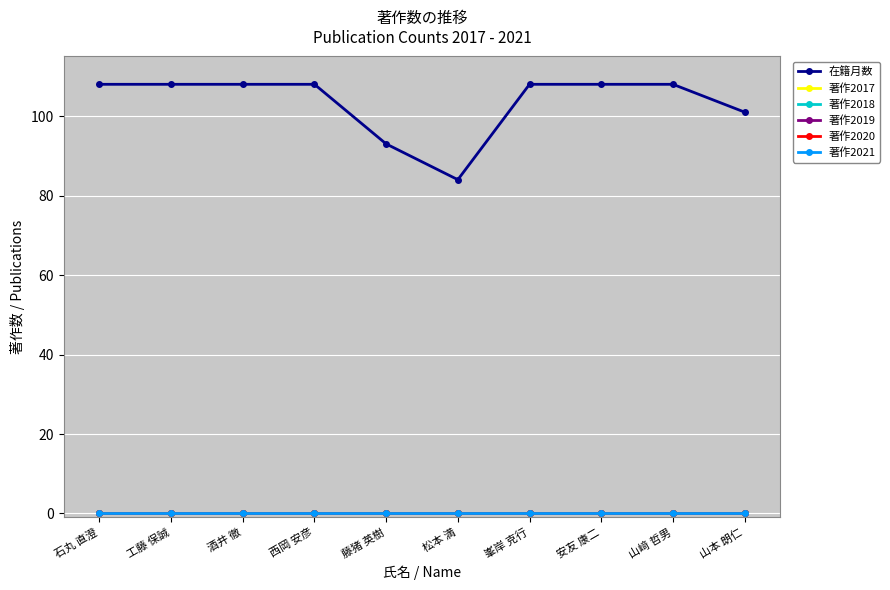

True or false: 著作2018 and 著作2021 cross at least once.

False